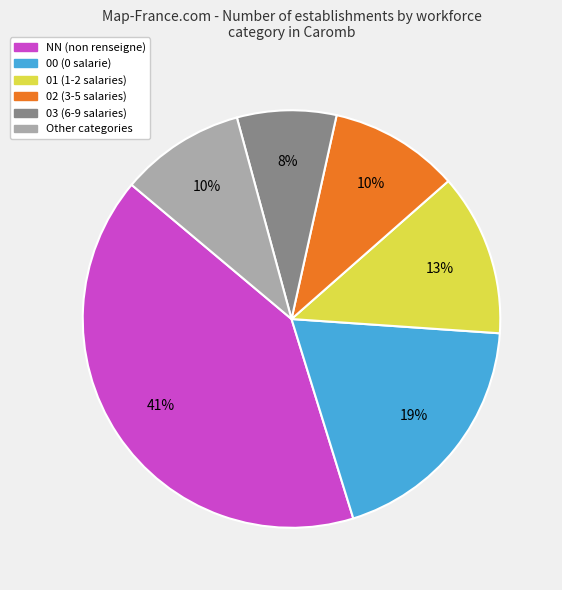

To the nearest percent, what is the average slice percentage?

17%